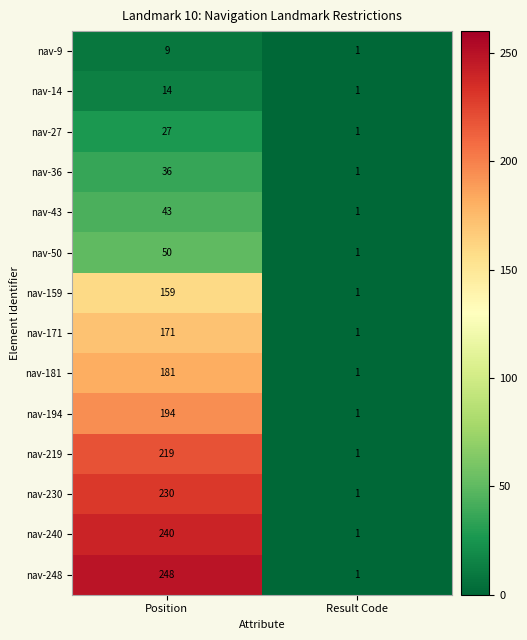

What is the total value across all series at Position?

1821